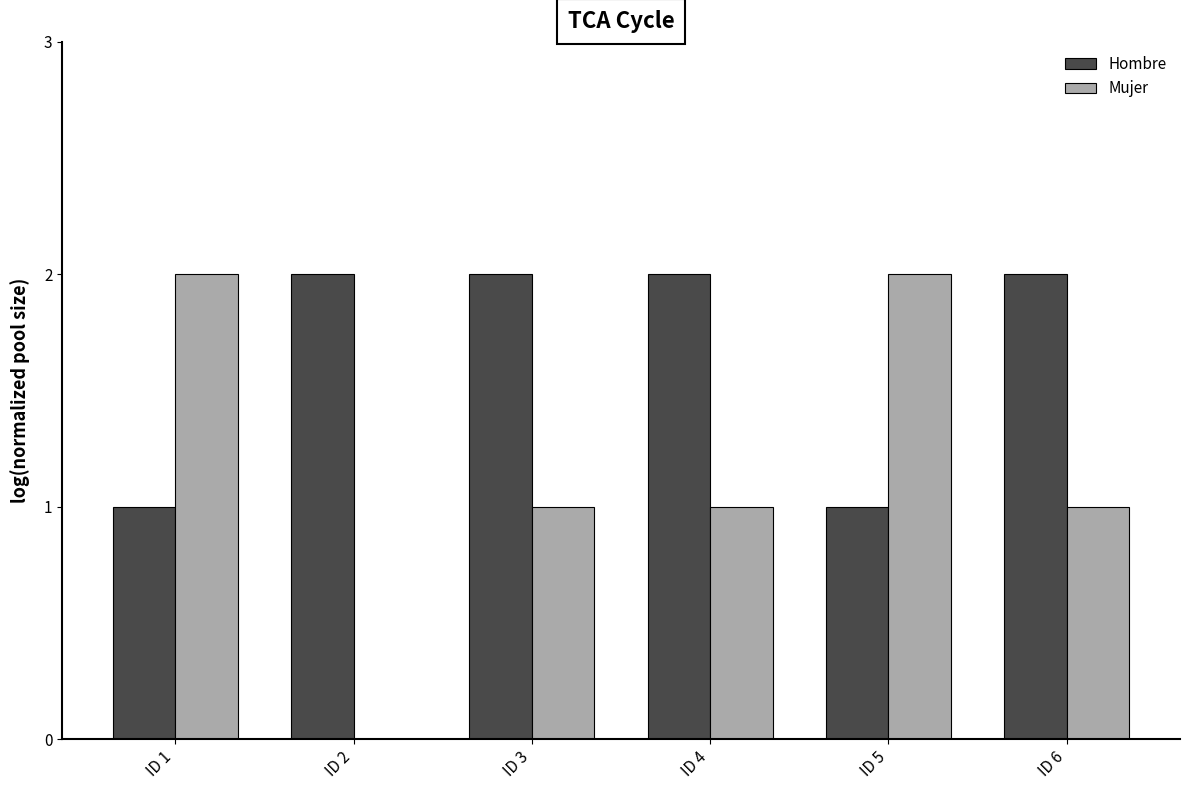

What is the sum of the Hombre values at ID 4 and ID 3?

4